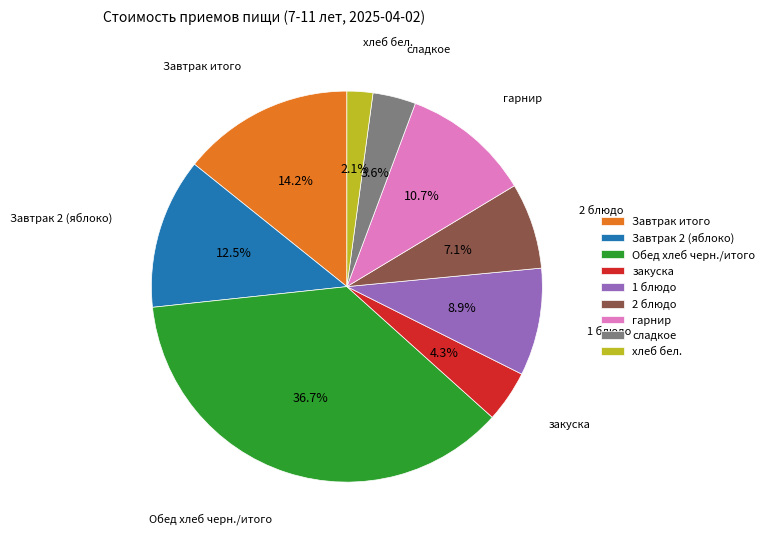

What is the ratio of the value at закуска to the value at 2 блюдо?

0.6